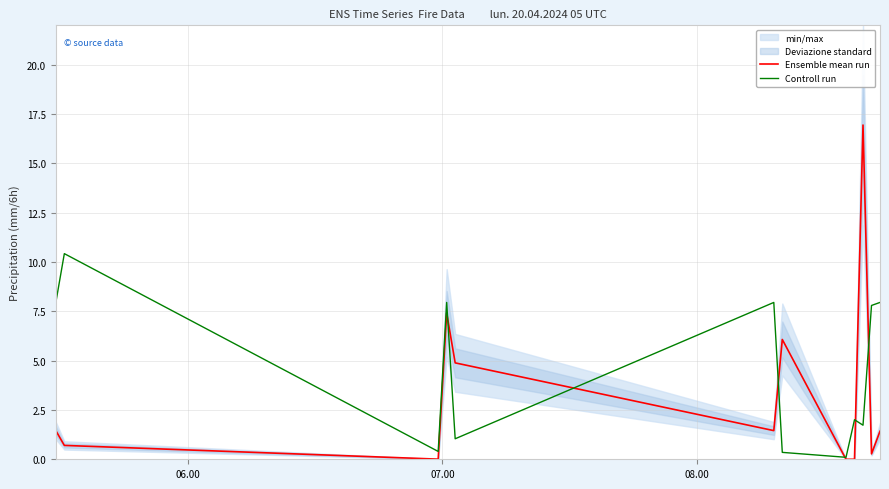

How many interior local valleys does the Controll run series have?

4